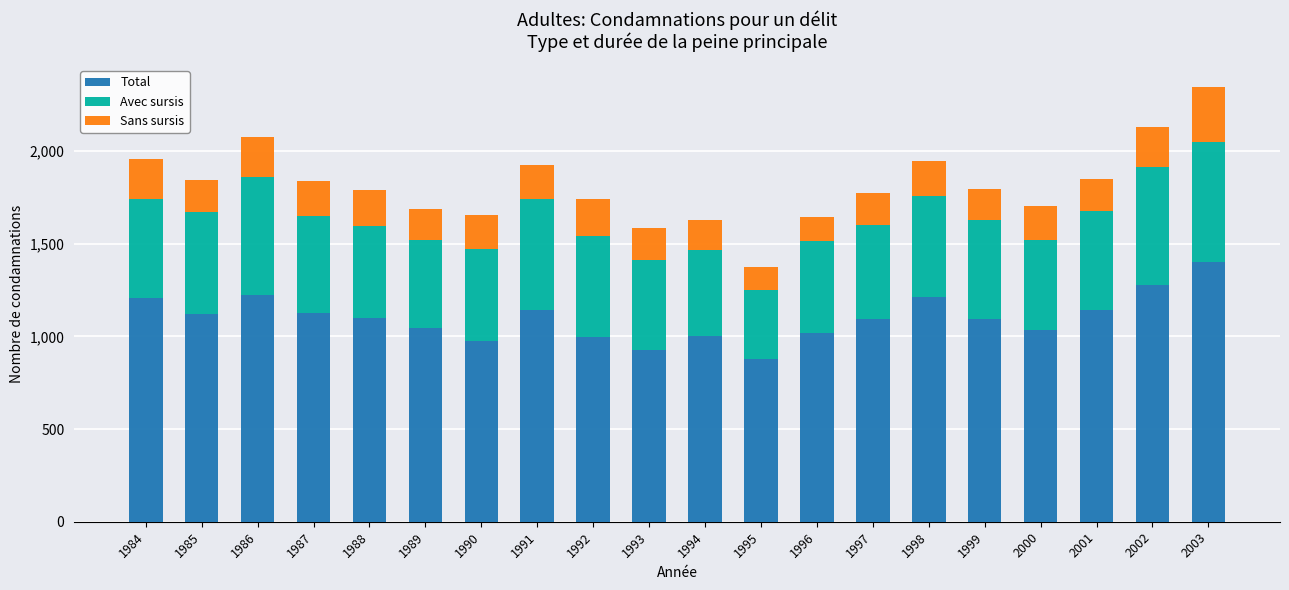

How many distinct data groups are displayed?

3